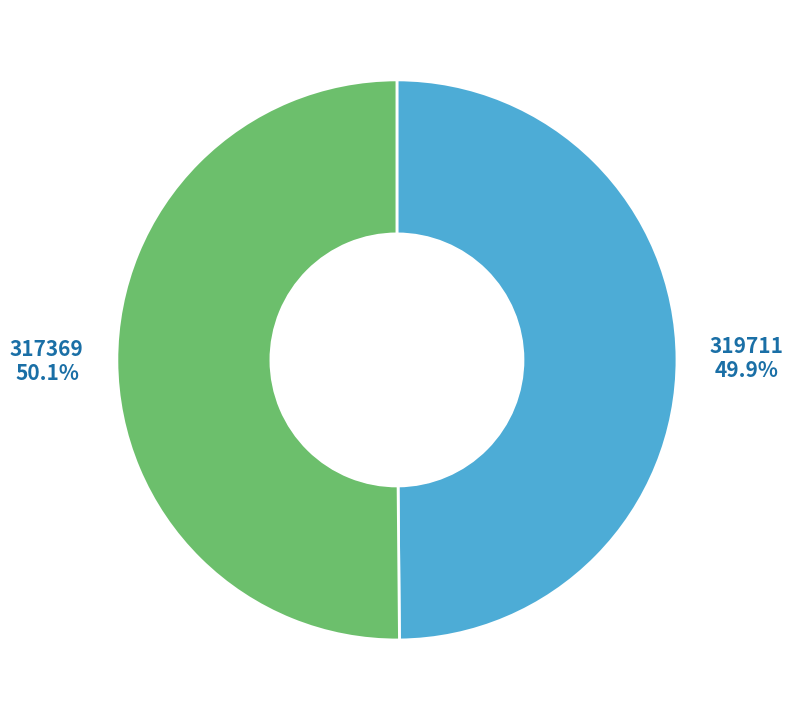

Does any single category account for the majority?

Yes